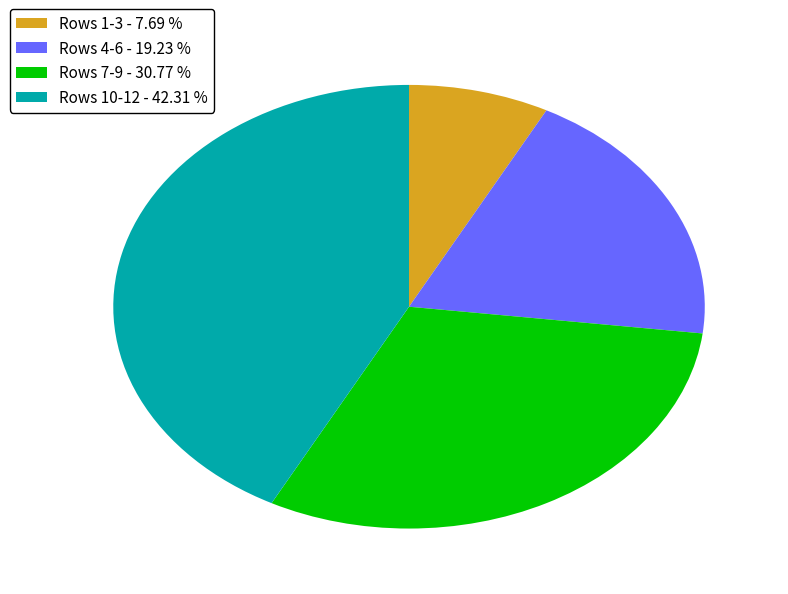

Does Rows 4-6 - 19.23 % represent more than half of the total?

No